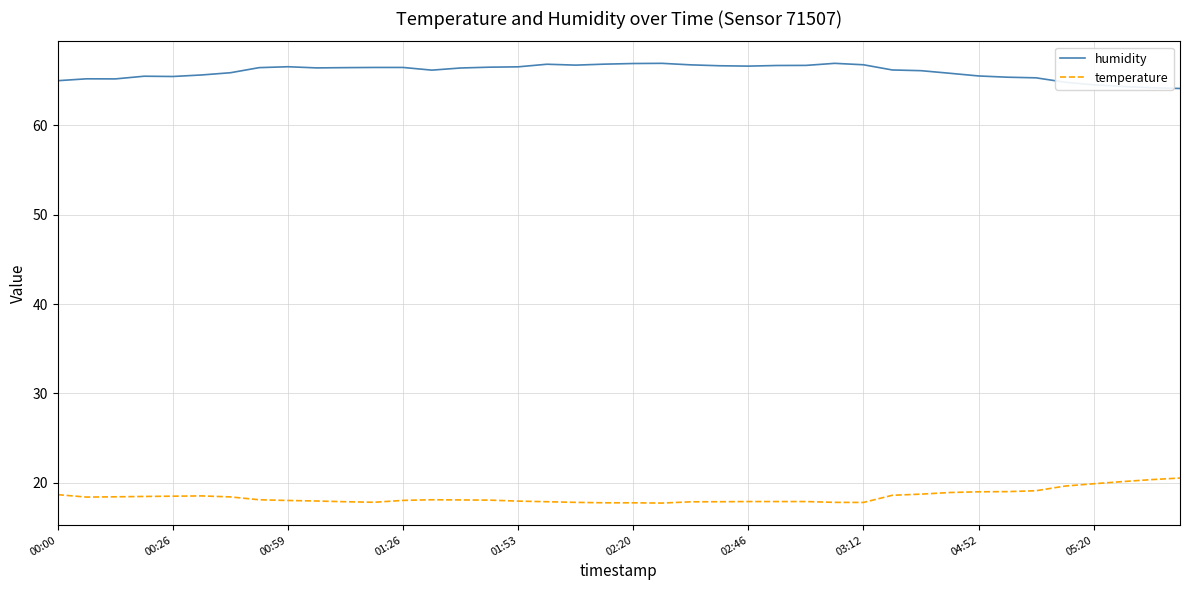

What is the maximum value shown in the chart?

66.9